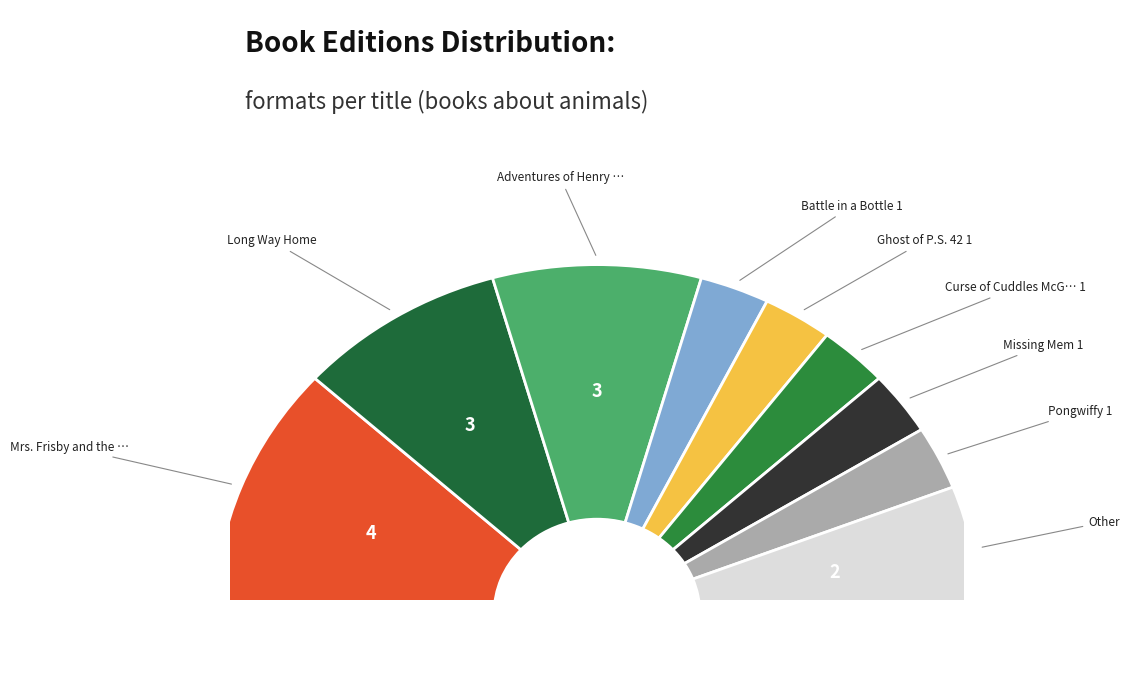

What is the smallest slice in the pie chart?

Battle in a Bottle